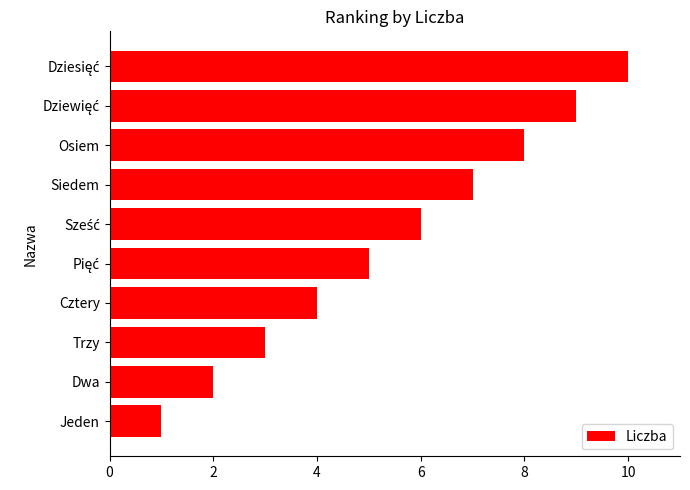

What is the difference between the maximum and minimum values?

9